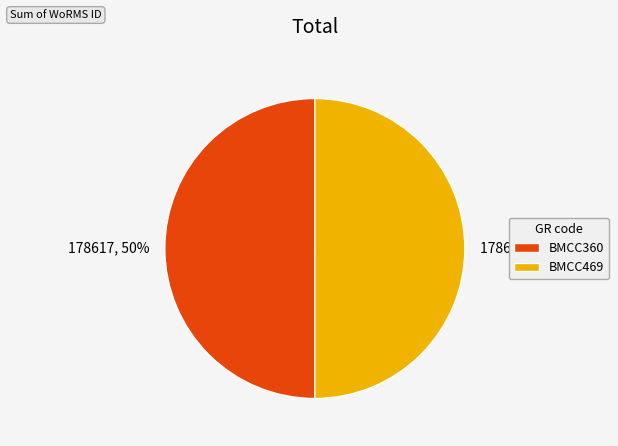

True or false: BMCC469 accounts for 60% of the total.

False